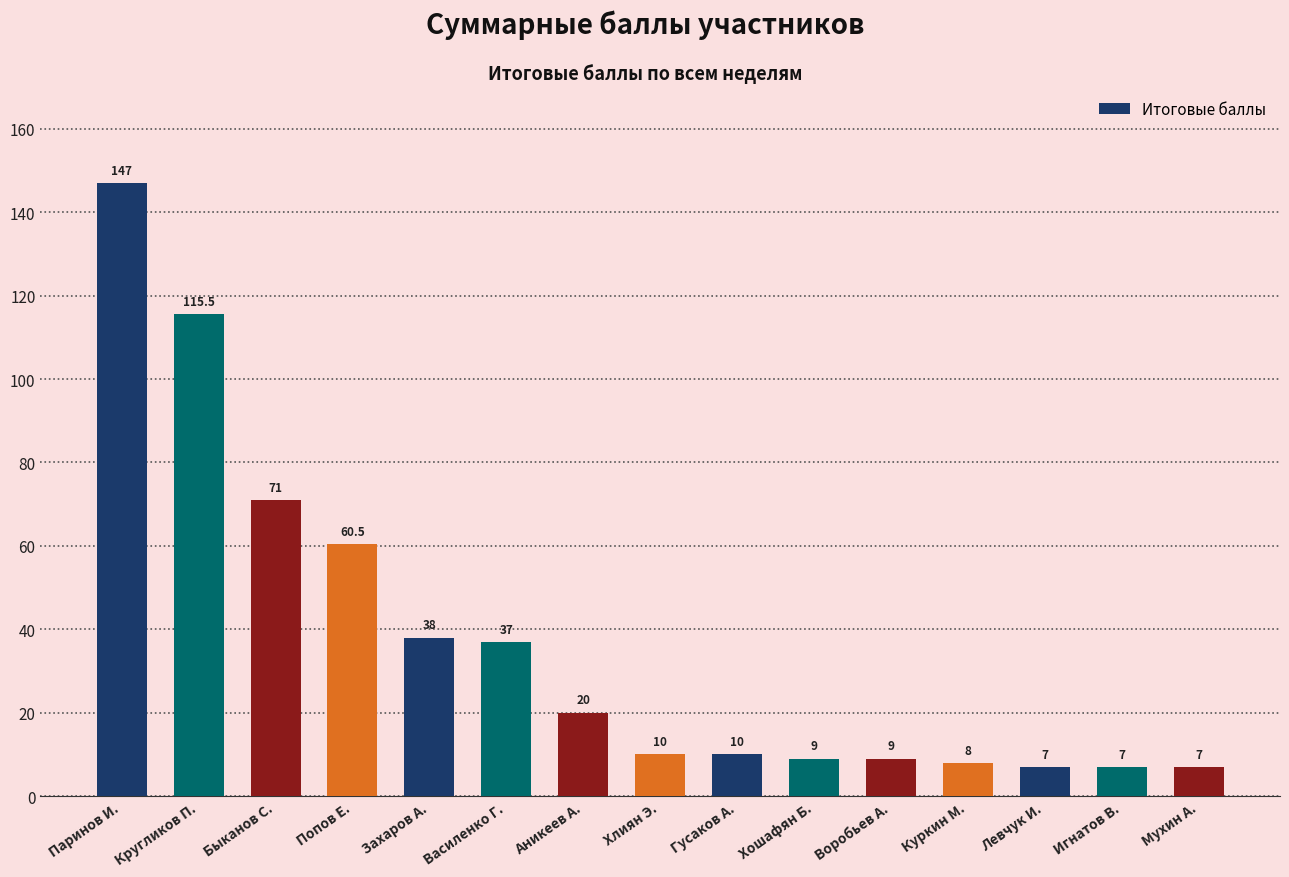

How many data points are less than 10?

6